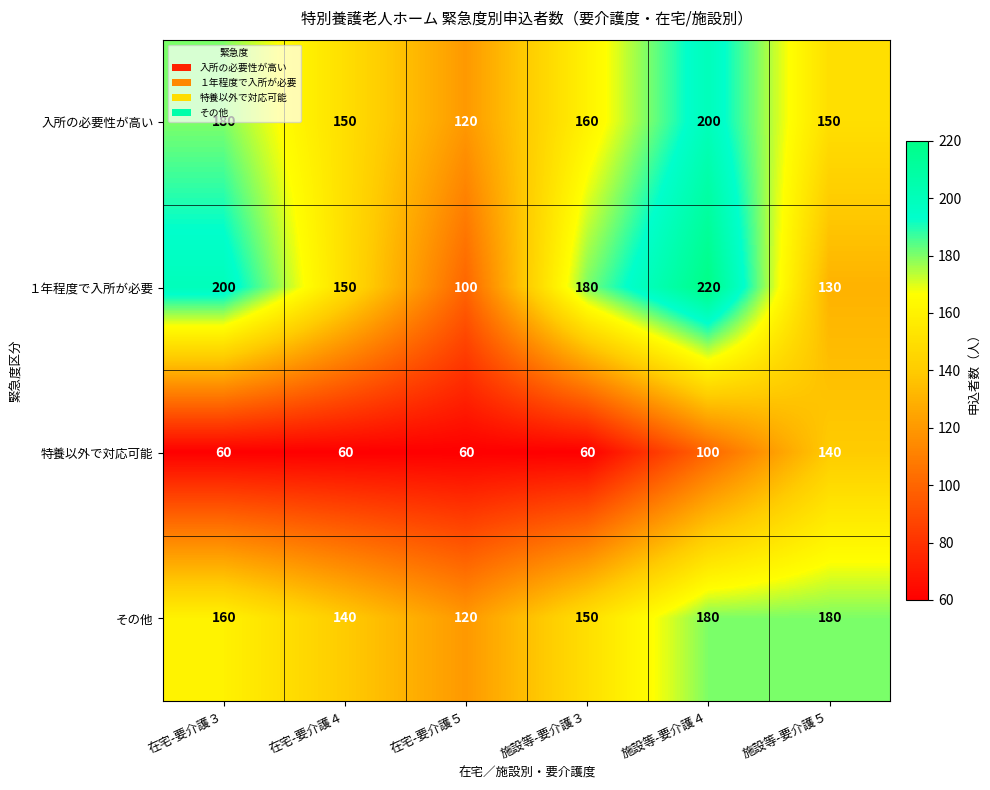

Which series changed the most between 在宅-要介護３ and 在宅-要介護４?

１年程度で入所が必要